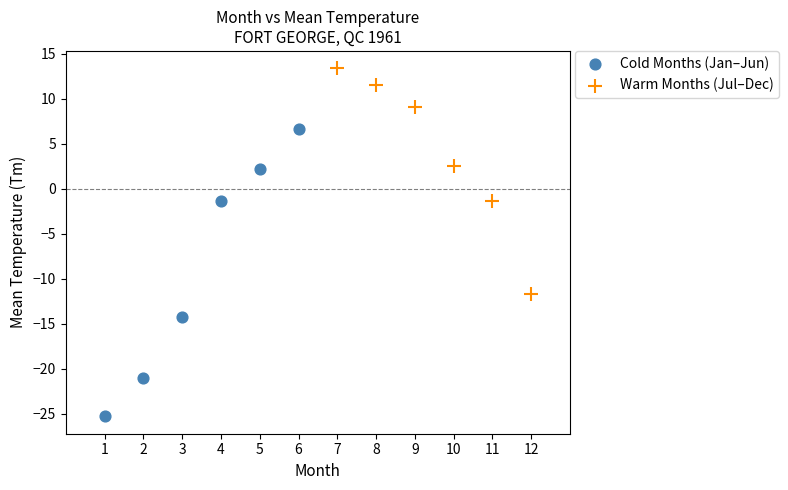

Which series contains the lowest Y value?

Cold Months (Jan–Jun)